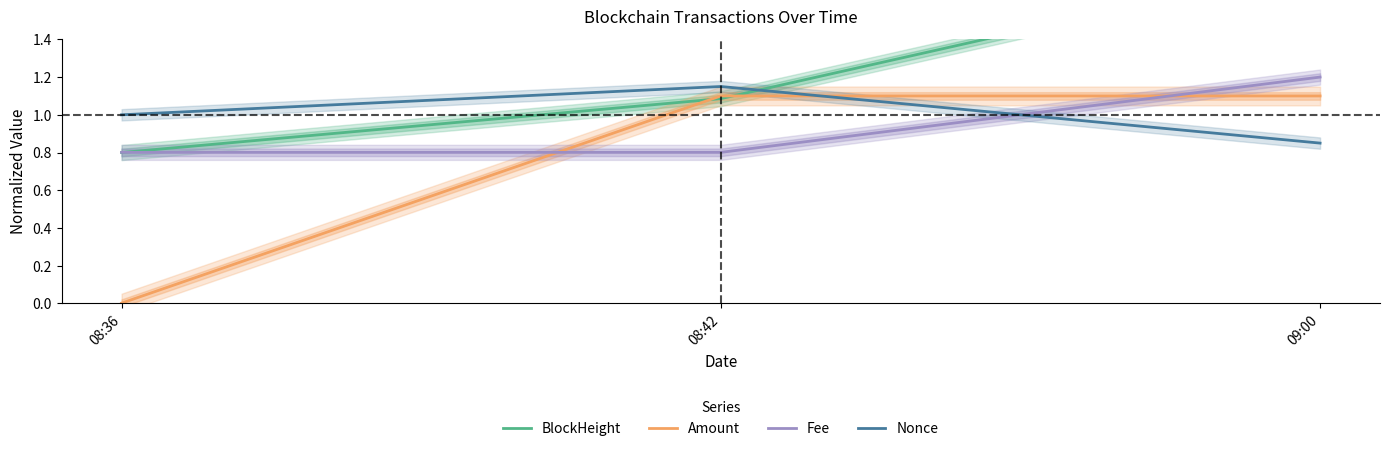

Rank the series at 08:42 from highest to lowest value.

Nonce, Amount, BlockHeight, Fee